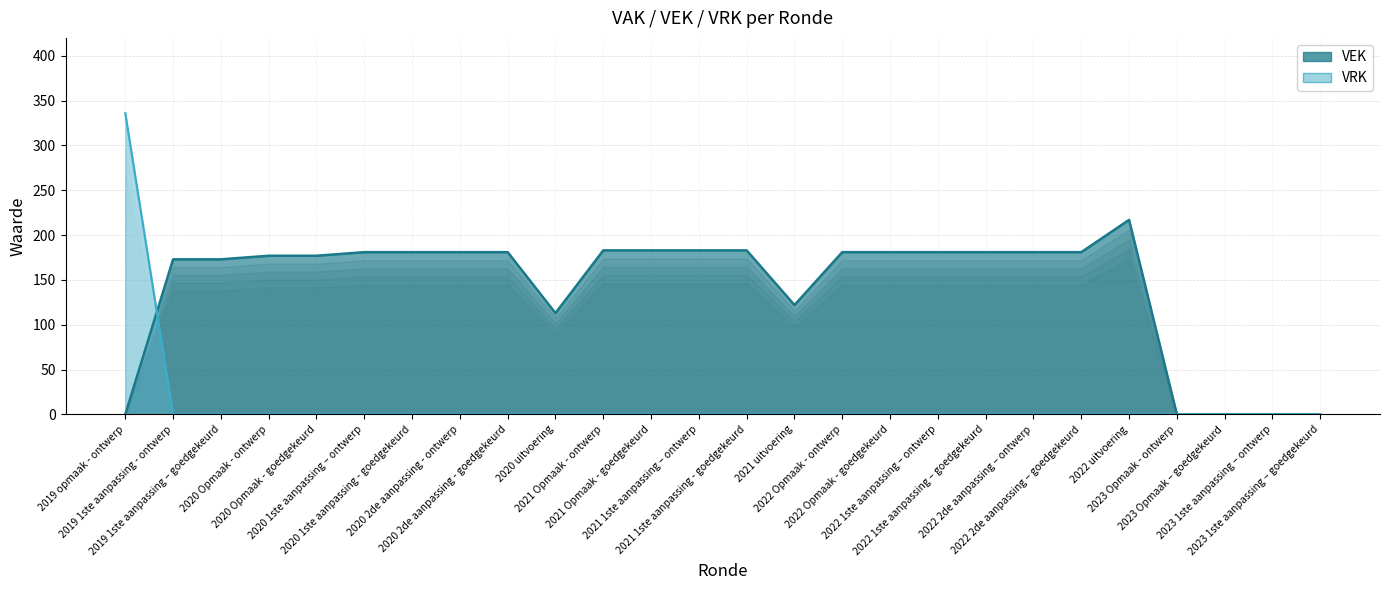

What is the maximum value shown in the chart?

336